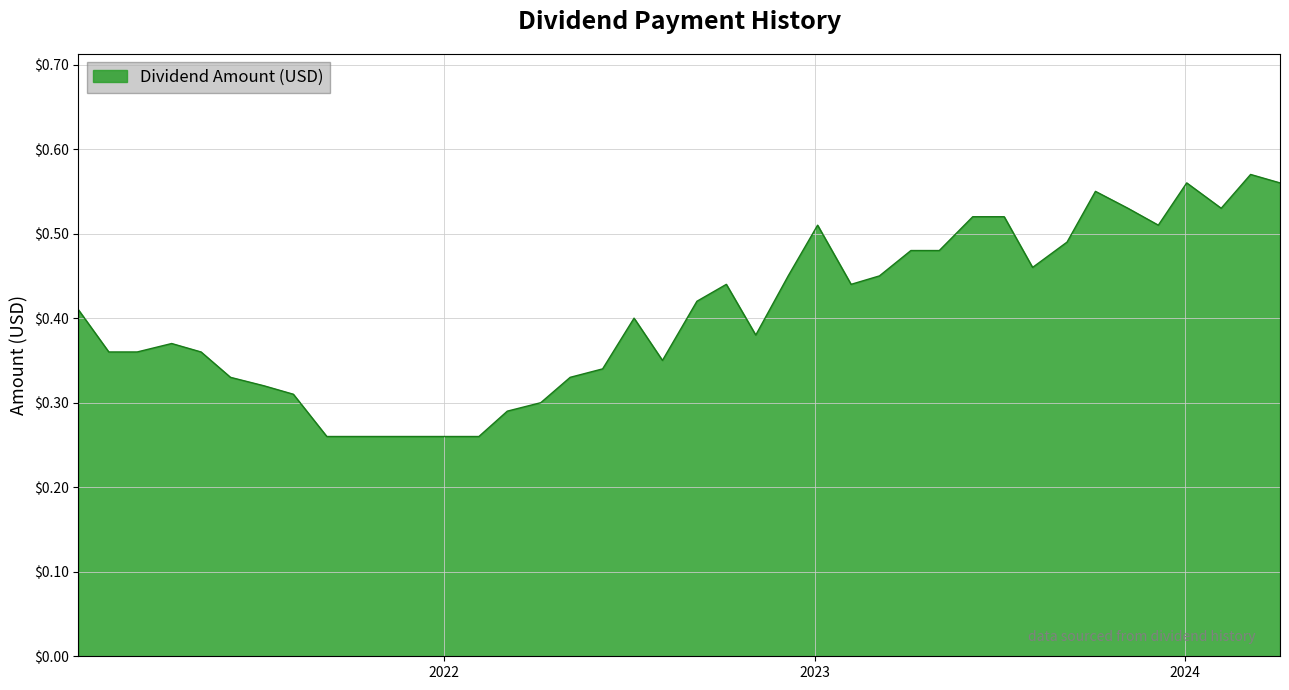

What is the maximum value shown in the chart?

0.6